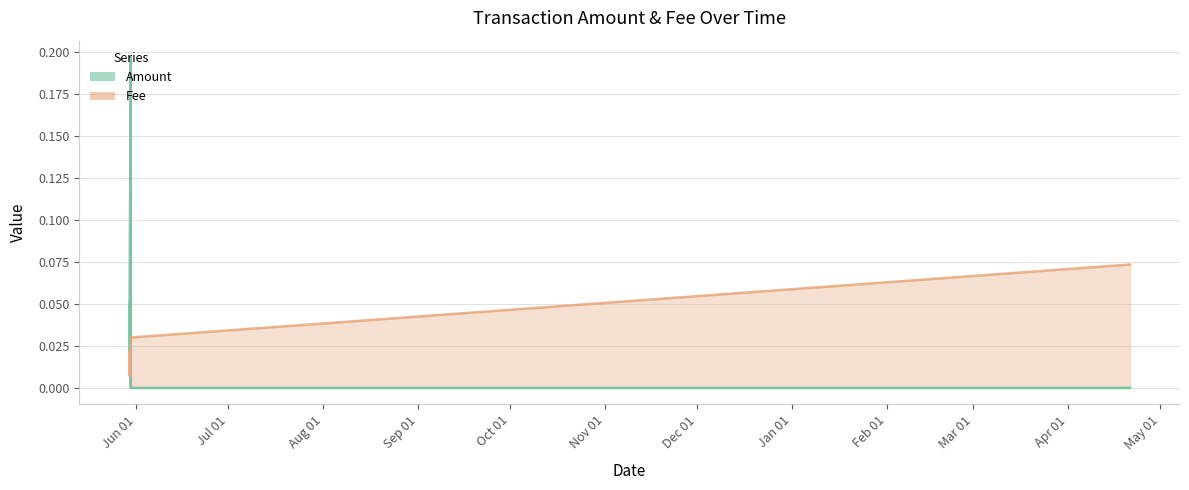

How many lines are shown in the chart?

2